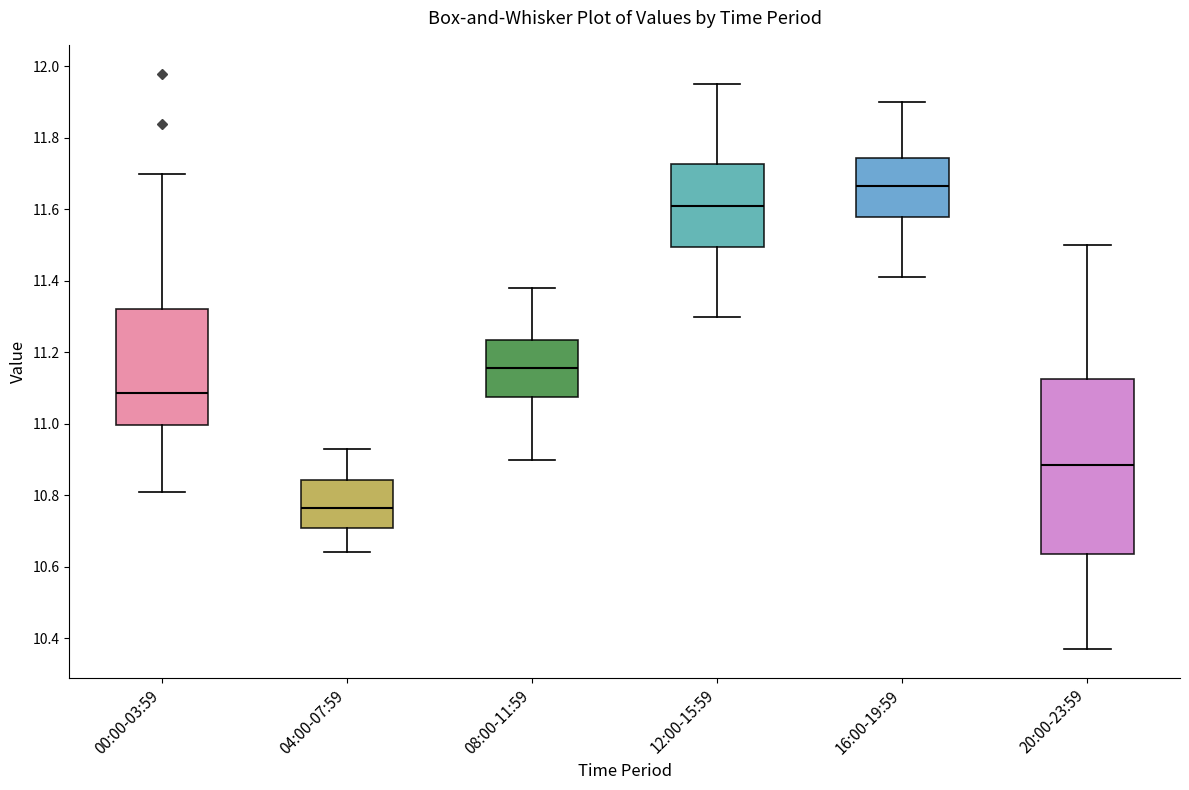

Which box is the tallest, from its lower edge to its upper edge?

20:00-23:59